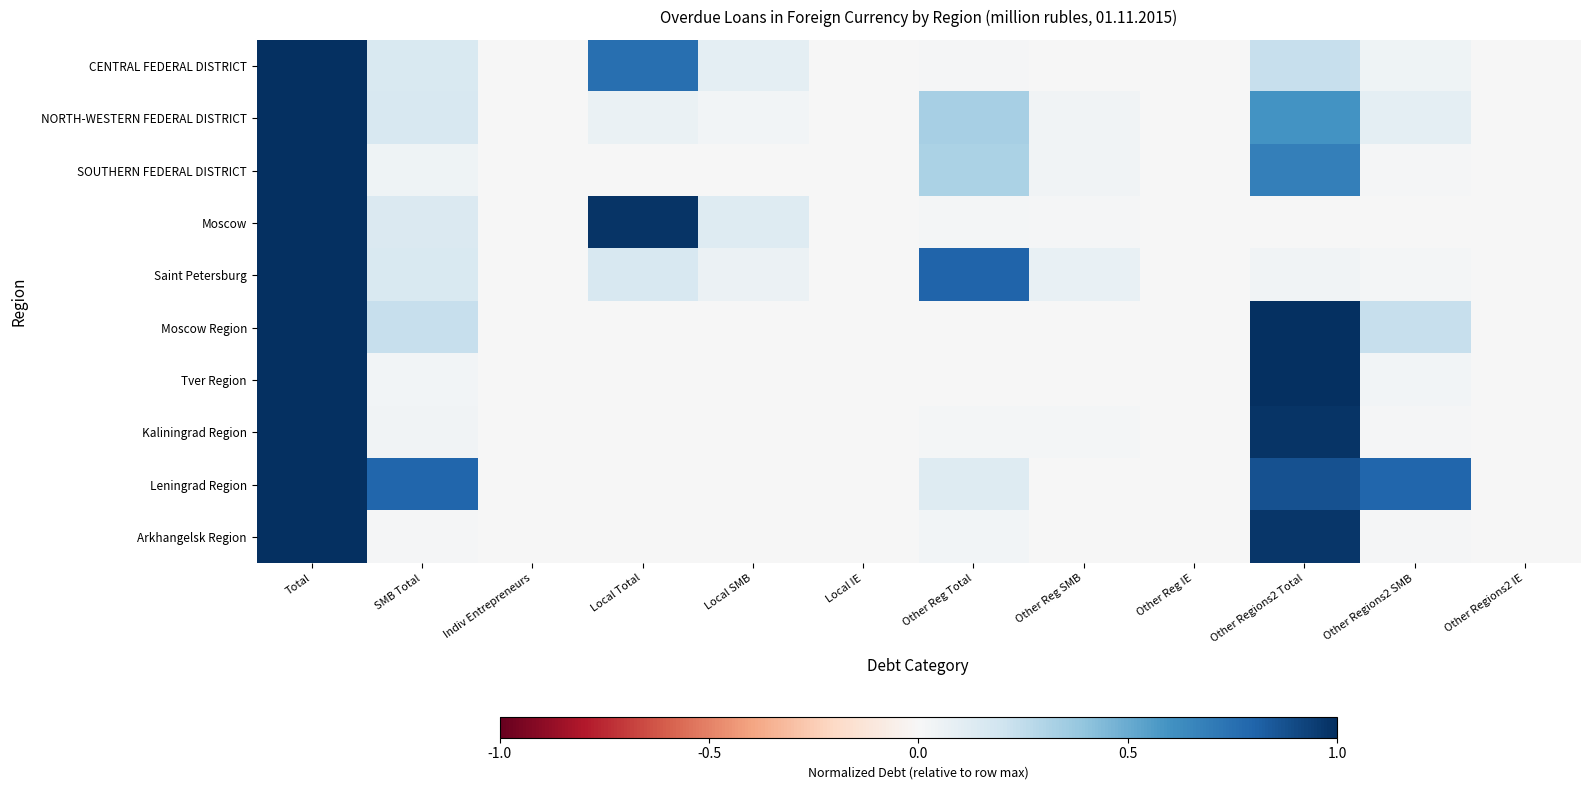

What is the total value across all series at Other Regions2 SMB?

1.3